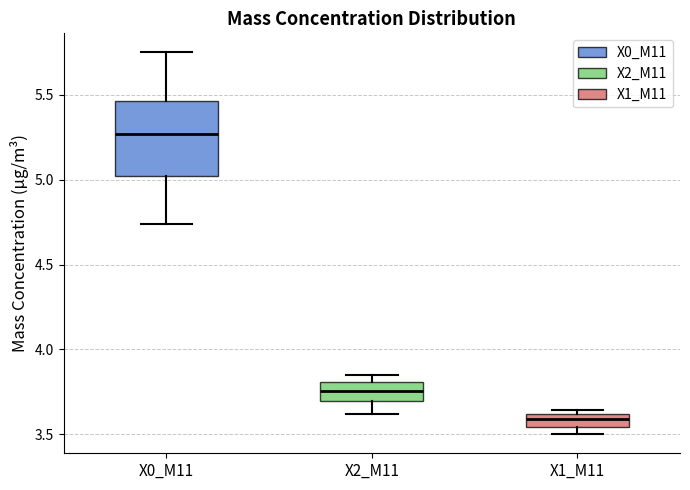

Reading left to right, transcribe this box plot: for each box, give where its median line is, the range the box spans, and where its two whiskers end, as read against the y-axis. The values are not printed on the chart, so give them approximately, as read against the axis.

X0_M11: median 5.25, box 5.00 to 5.45, whiskers 4.75 to 5.75
X2_M11: median 3.75, box 3.70 to 3.80, whiskers 3.60 to 3.85
X1_M11: median 3.60 (inside the box), box 3.55 to 3.60, whiskers 3.50 to 3.65